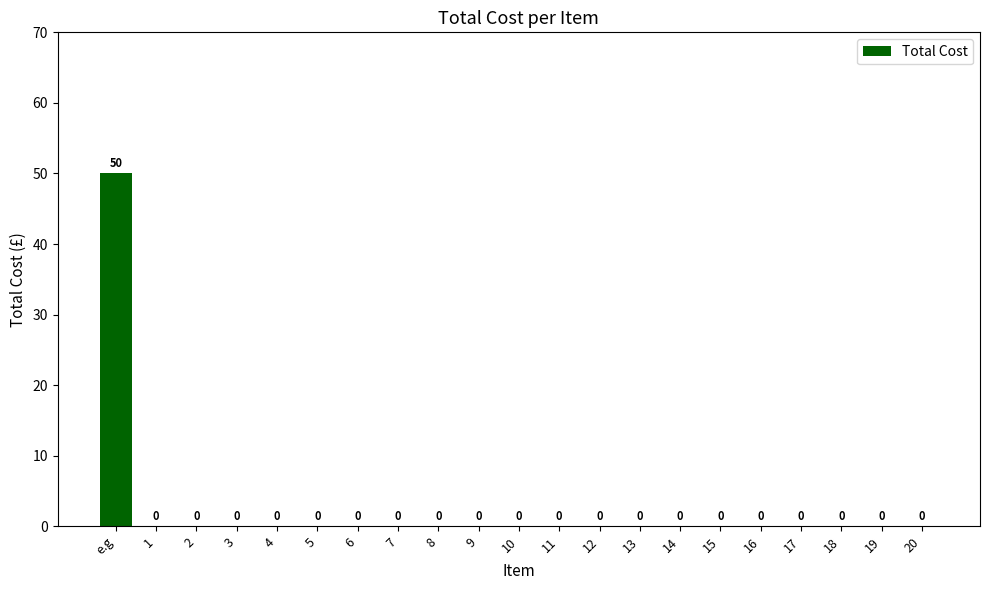

What is the greatest value displayed?

50